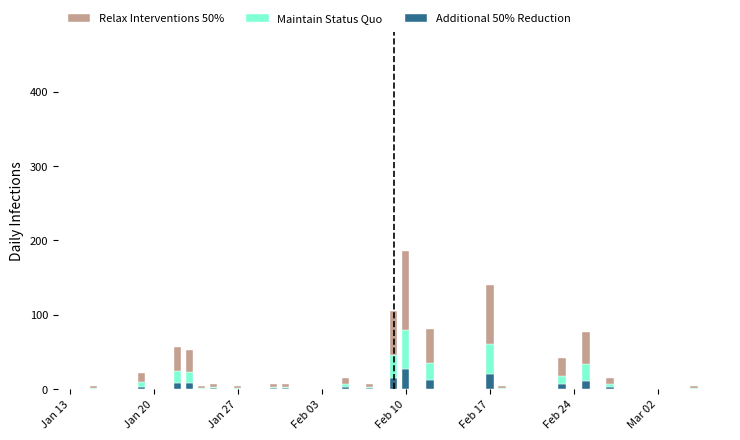

What is the maximum value for Additional 50% Reduction?

26.5